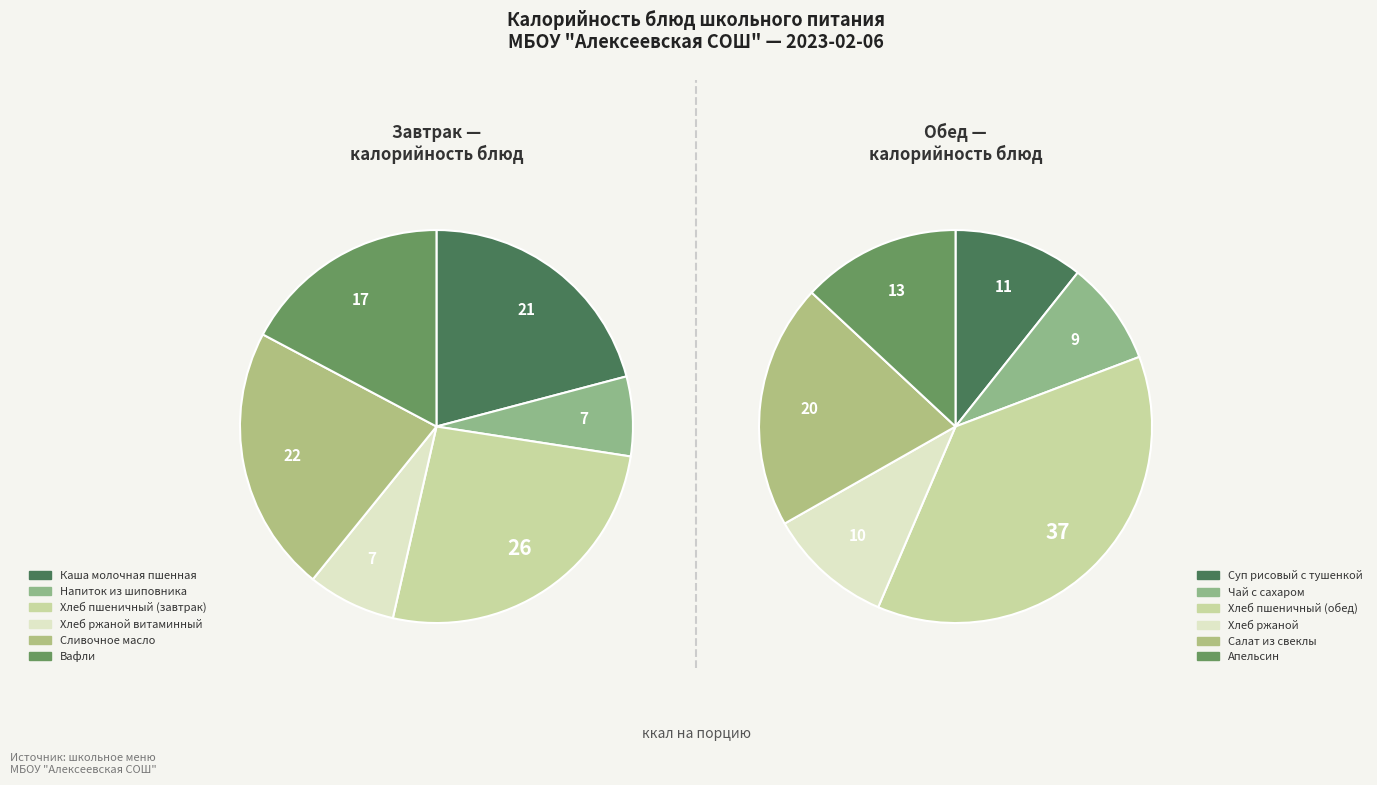

What is the difference between the highest and lowest values at Завтрак?

137.2